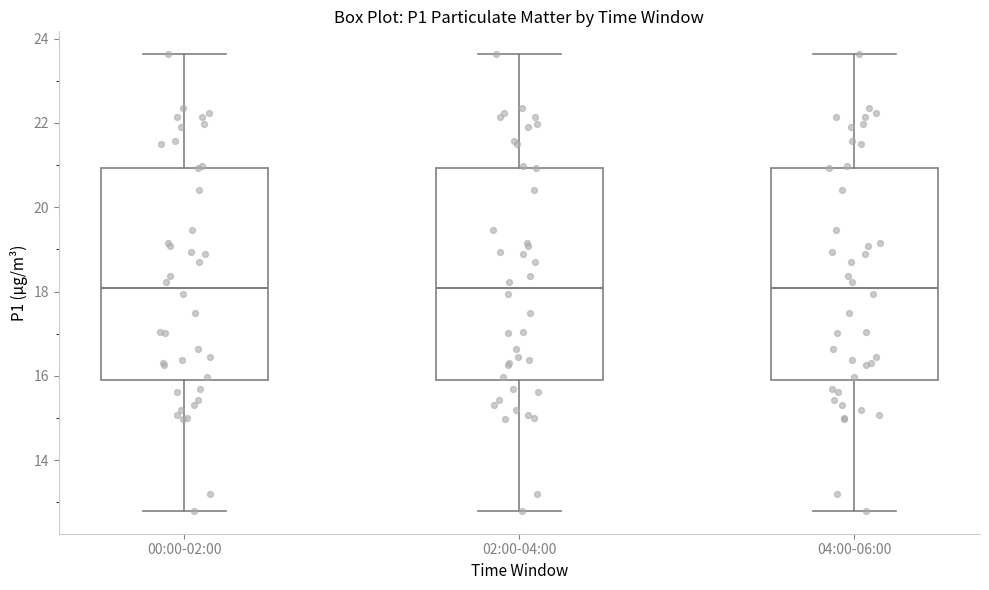

Reading left to right, transcribe this box plot: for each box, give where its median line is, the range the box spans, and where its two whiskers end, as read against the y-axis. The values are not printed on the chart, so give them approximately, as read against the axis.

00:00-02:00: median 18.0, box 16.0 to 21.0, whiskers 12.8 to 23.6
02:00-04:00: median 18.0, box 16.0 to 21.0, whiskers 12.8 to 23.6
04:00-06:00: median 18.0, box 16.0 to 21.0, whiskers 12.8 to 23.6